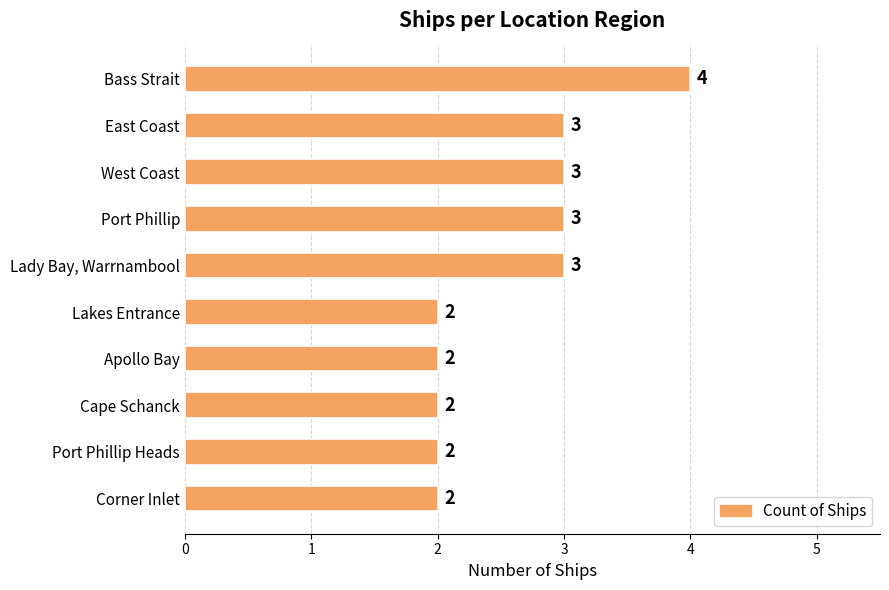

Reading top to bottom, extract all data points from this chart.

Bass Strait=4	East Coast=3	West Coast=3	Port Phillip=3	Lady Bay, Warrnambool=3	Lakes Entrance=2	Apollo Bay=2	Cape Schanck=2	Port Phillip Heads=2	Corner Inlet=2